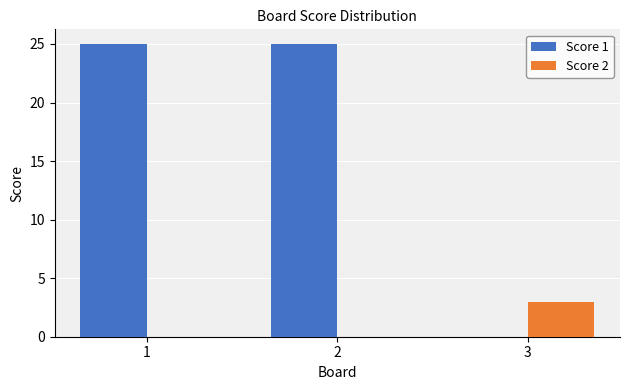

Which series has the largest range (max minus min)?

Score 1